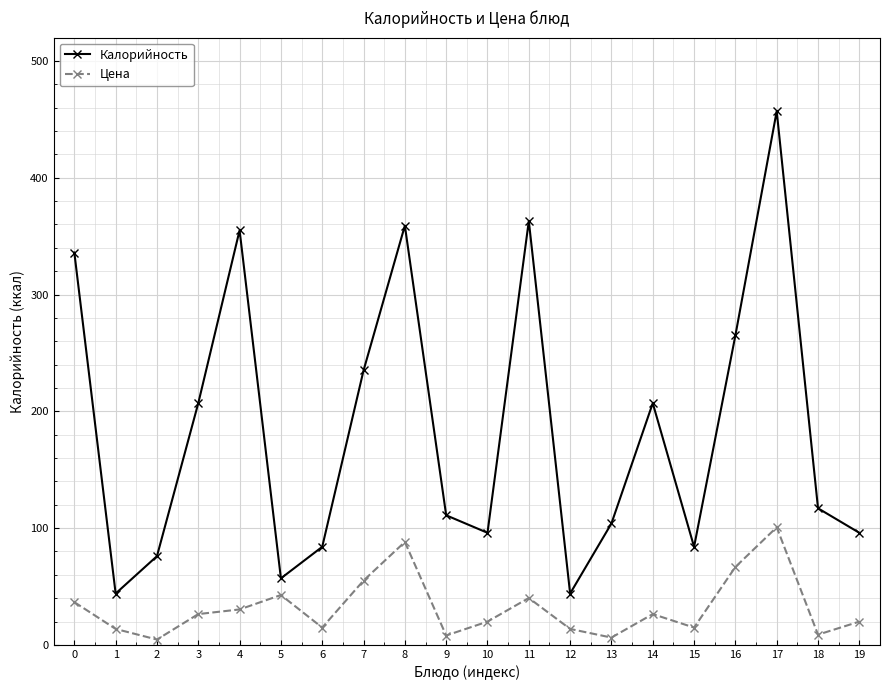

True or false: Цена and Калорийность cross at least once.

False